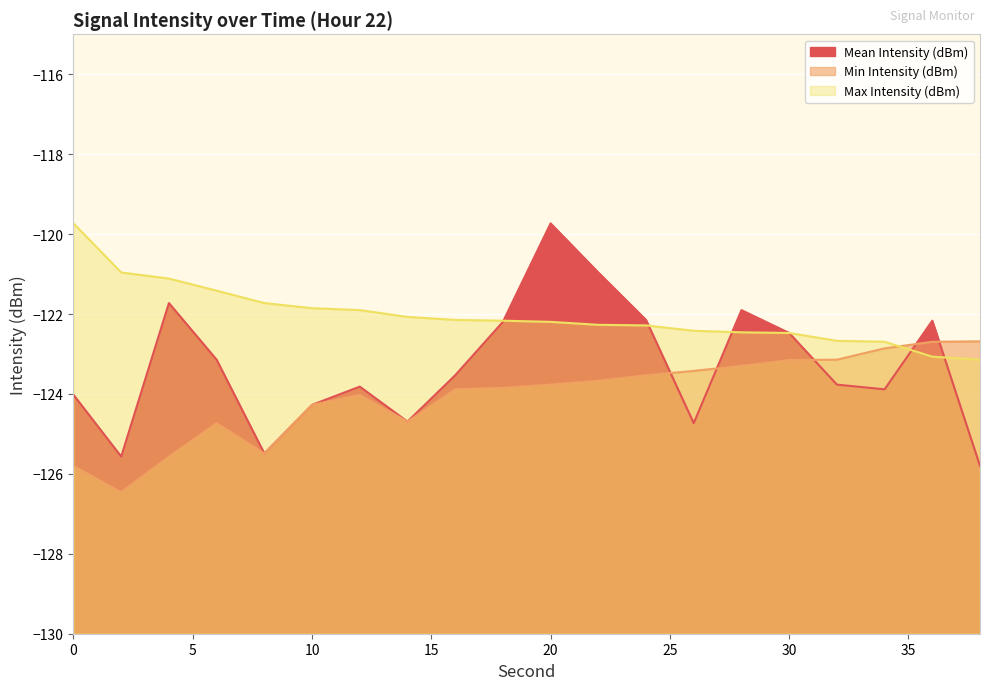

At 30, list the series in order from smallest to largest.

Min Intensity (dBm), Mean Intensity (dBm), Max Intensity (dBm)